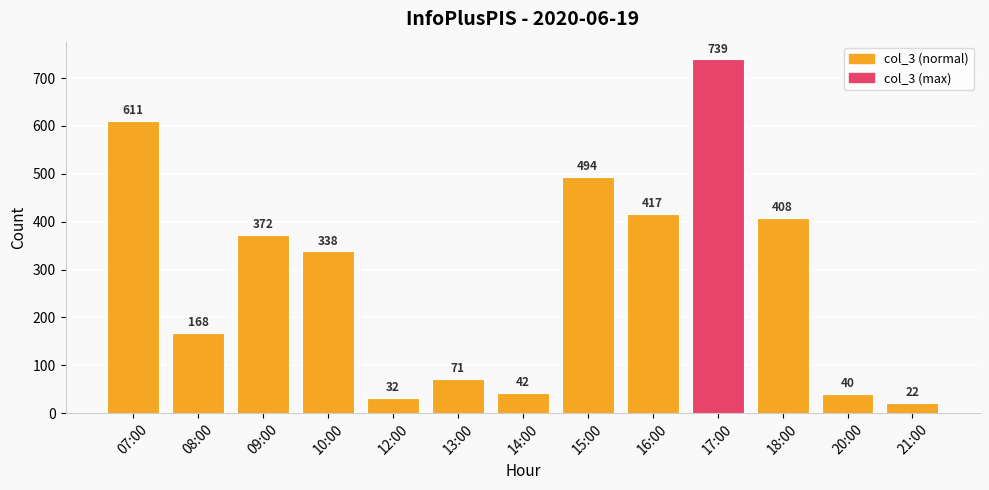

What is the average value?

289